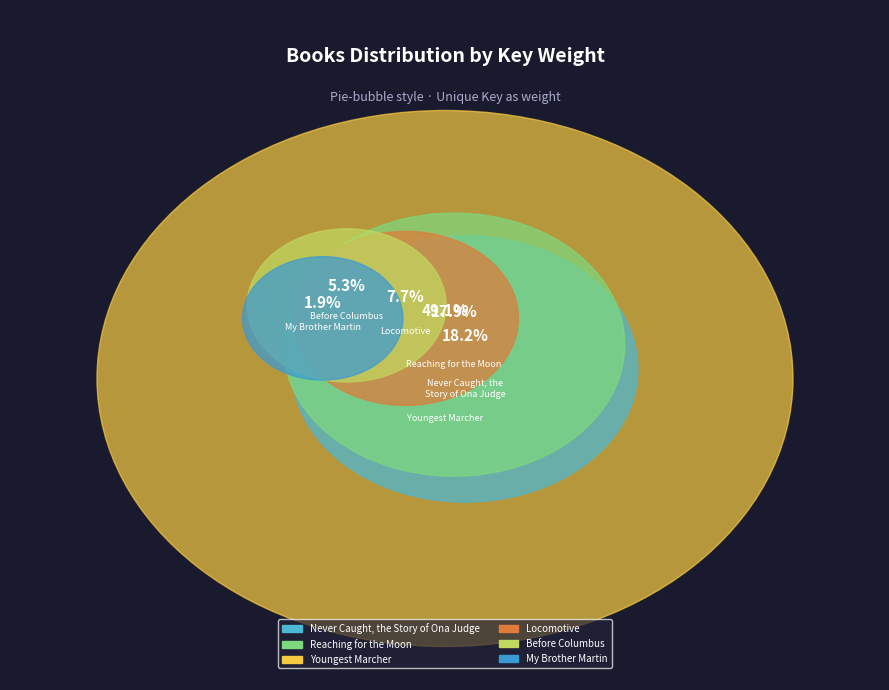

What portion of the pie excludes Youngest Marcher?

50.9%